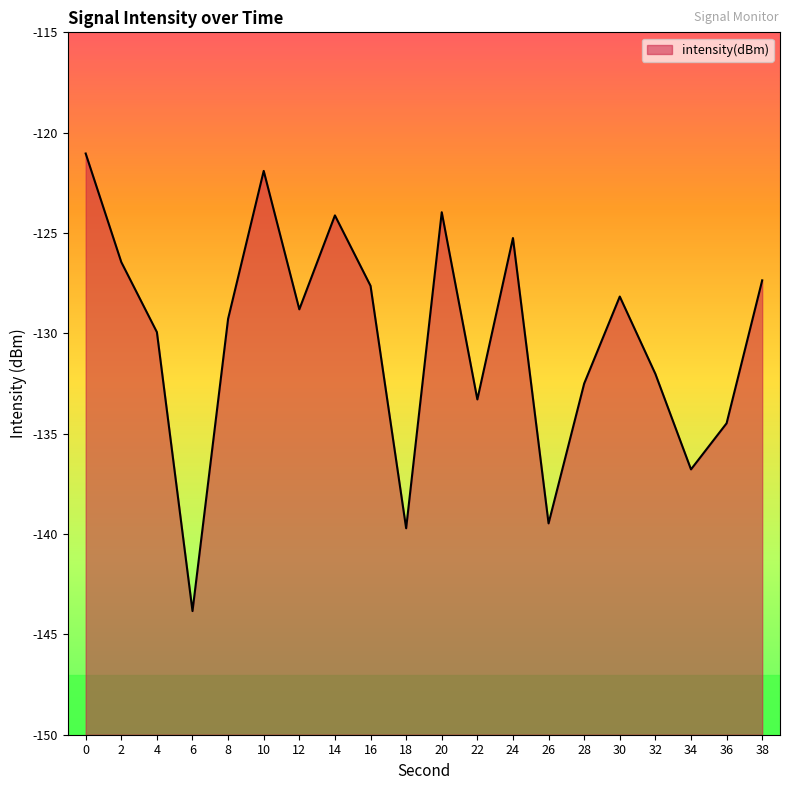

How many series are shown in this chart?

1